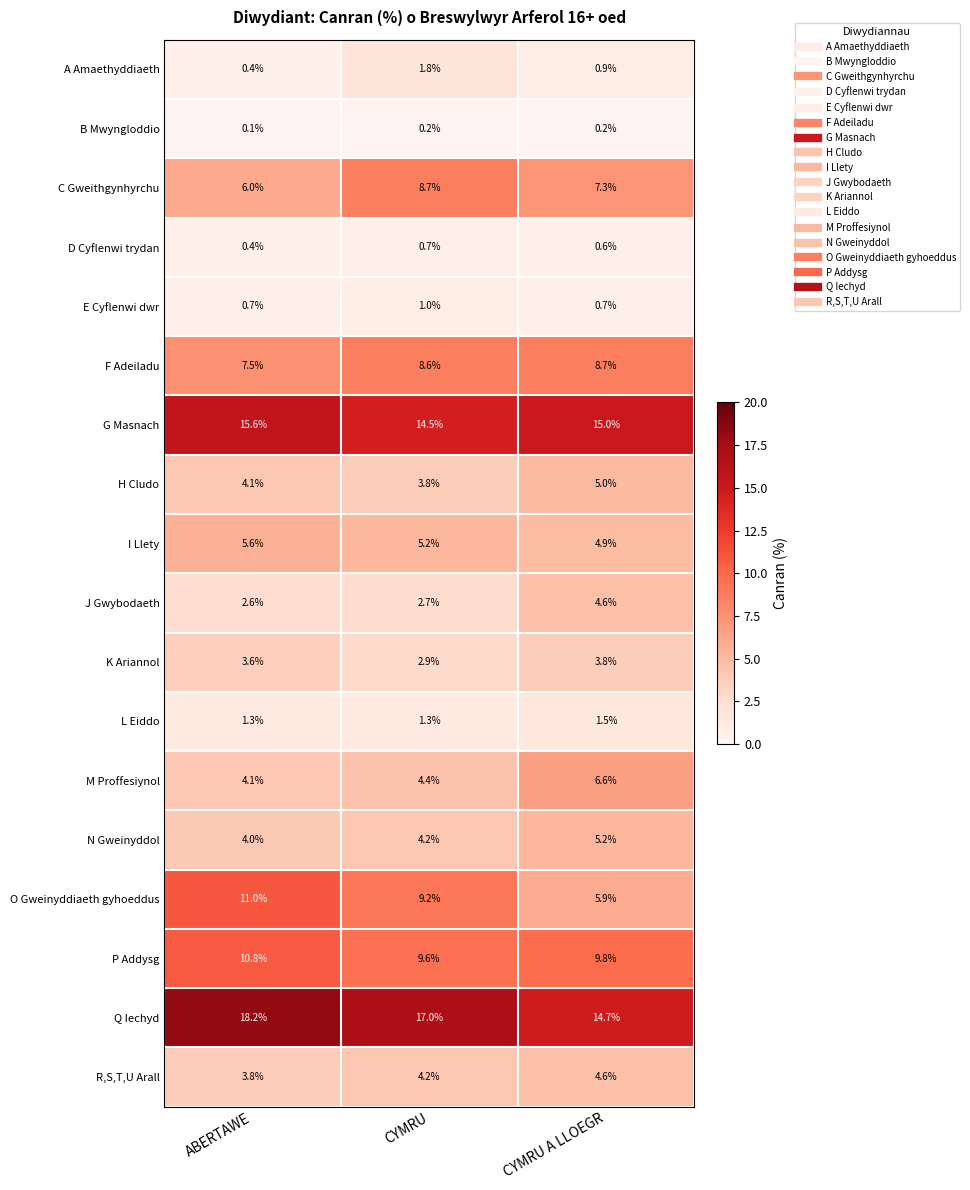

What is the sum of all B Mwyngloddio values?

0.5